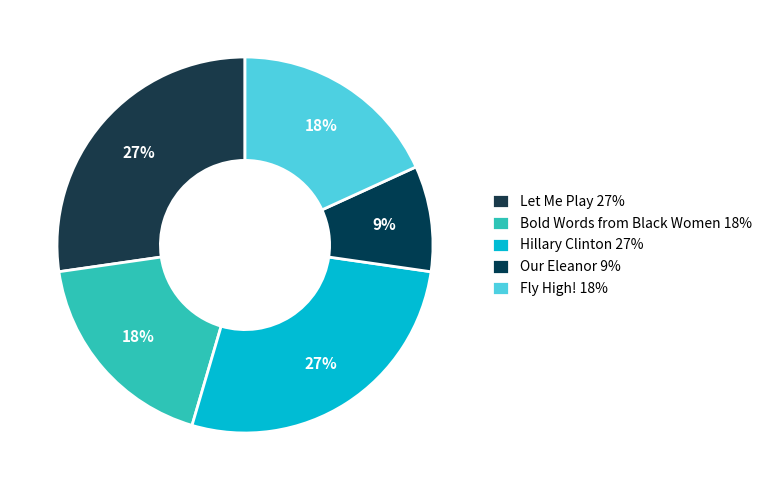

What percentage is the Let Me Play slice, to the nearest percent?

27%